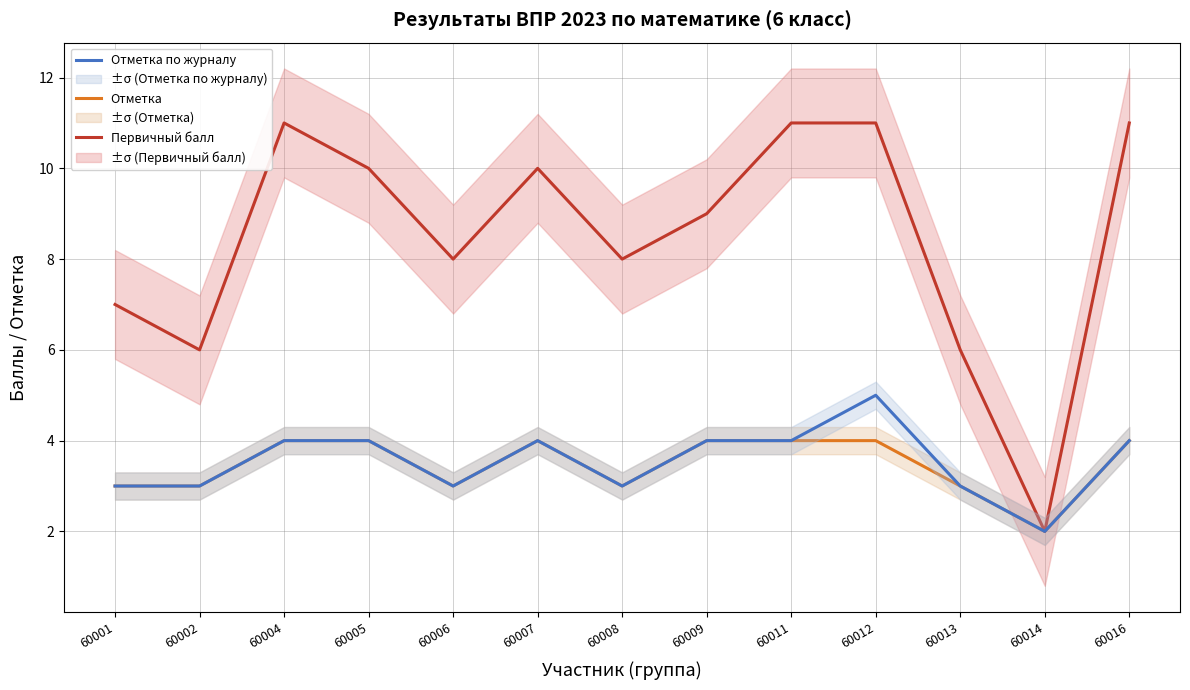

True or false: Первичный балл and Отметка cross at least once.

False